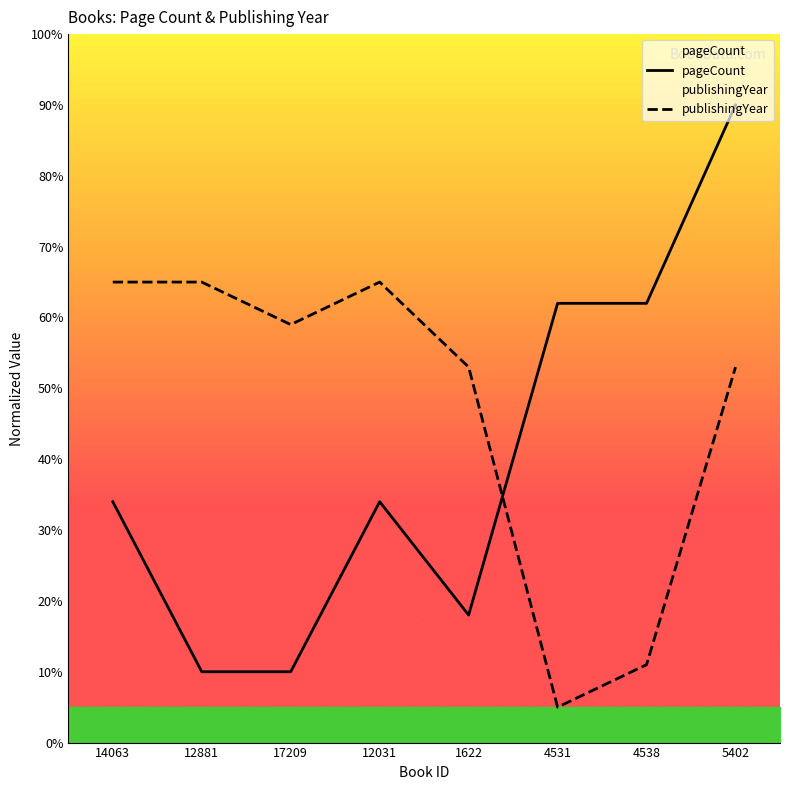

After their last crossing, which series has the higher values: pageCount or publishingYear?

pageCount